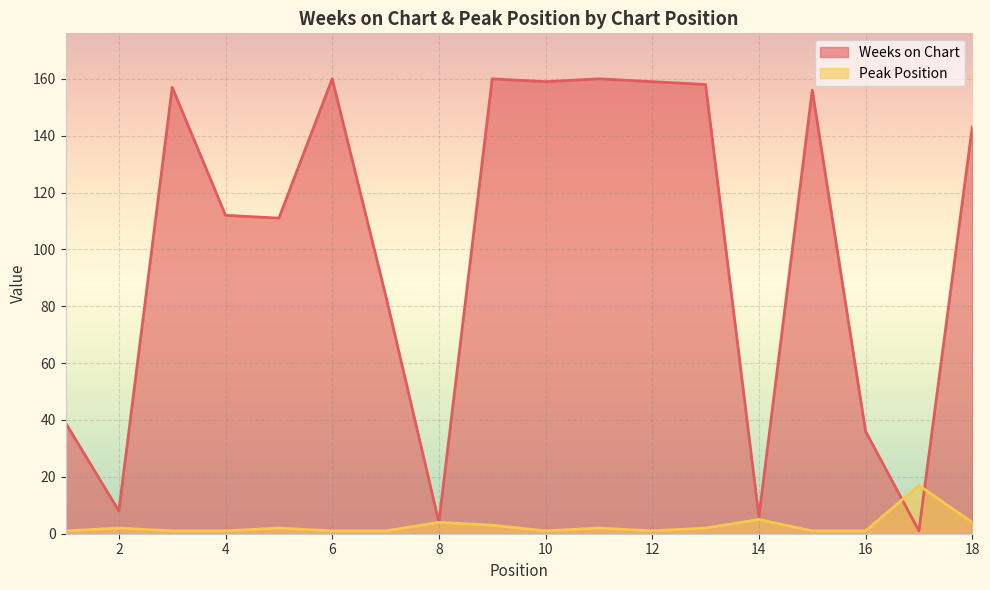

In Weeks on Chart, how many points are lower than both neighbors (excluding endpoints)?

6